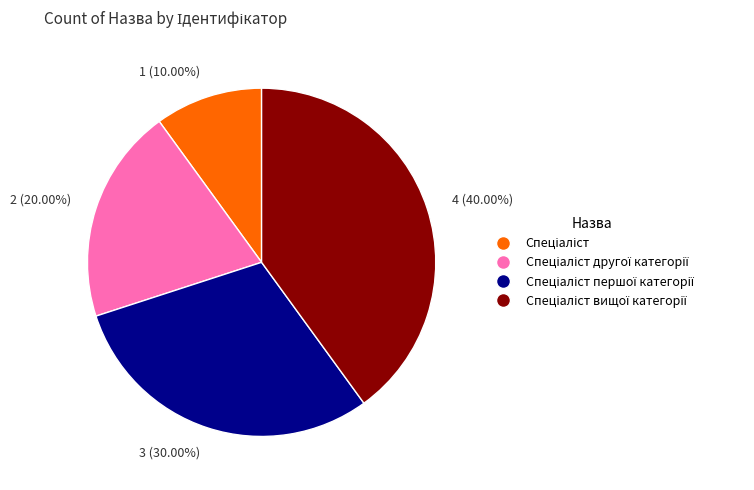

What is the ratio of the value at 2 (20.00%) to the value at 1 (10.00%)?

2.0